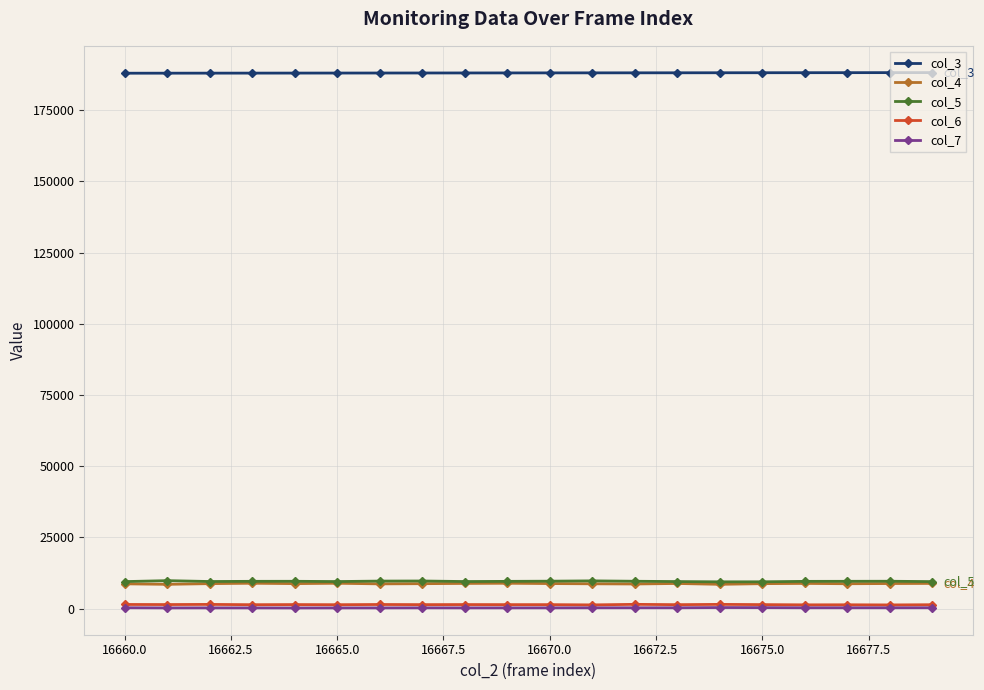

True or false: col_4 and col_3 cross at least once.

False